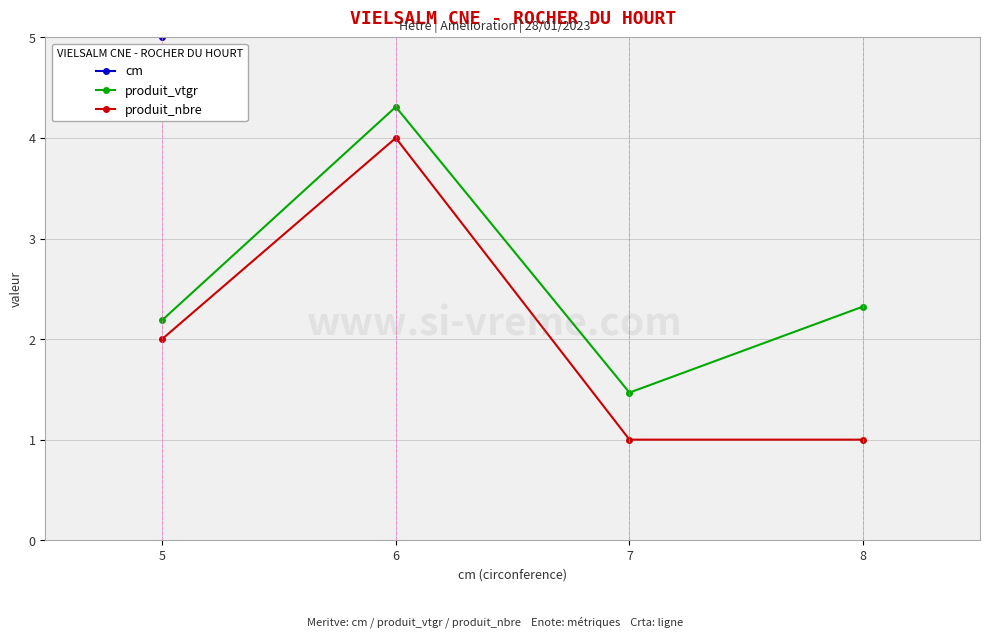

What is the sum of the cm values at 7 and 5?

12.0